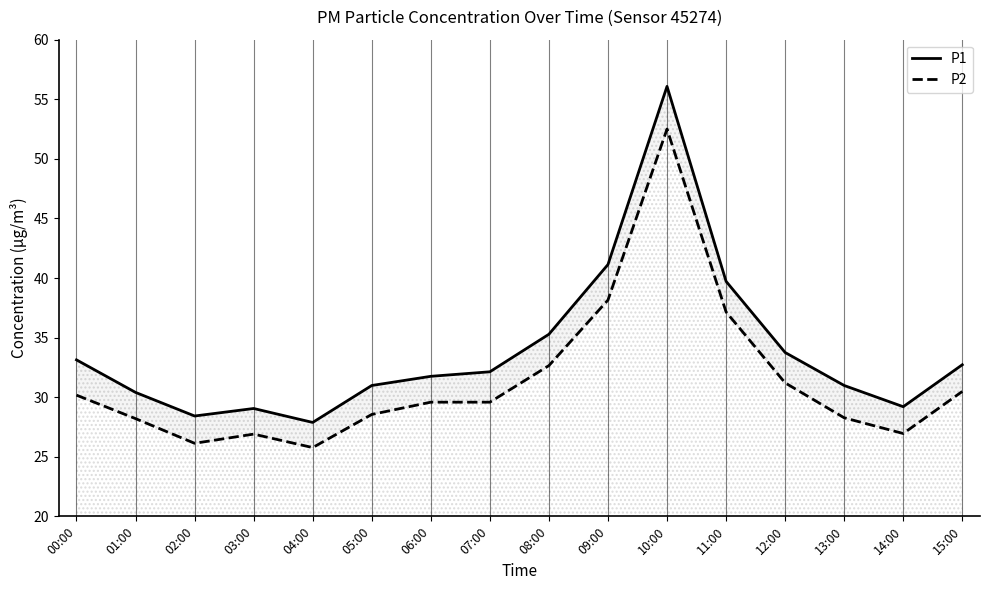

Read the P2 value at 11:00.

37.1